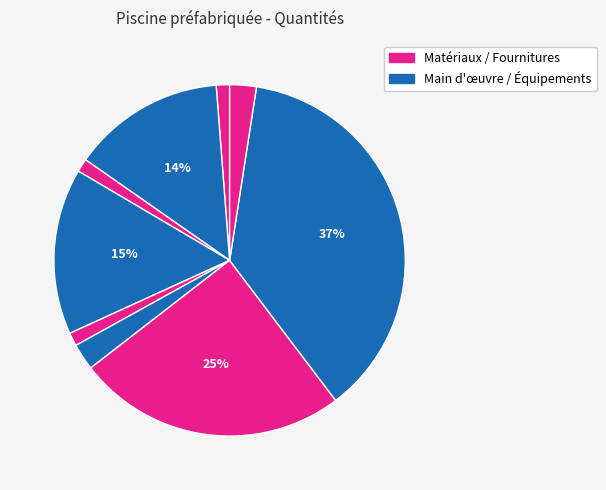

How many slices are in this pie chart?

9